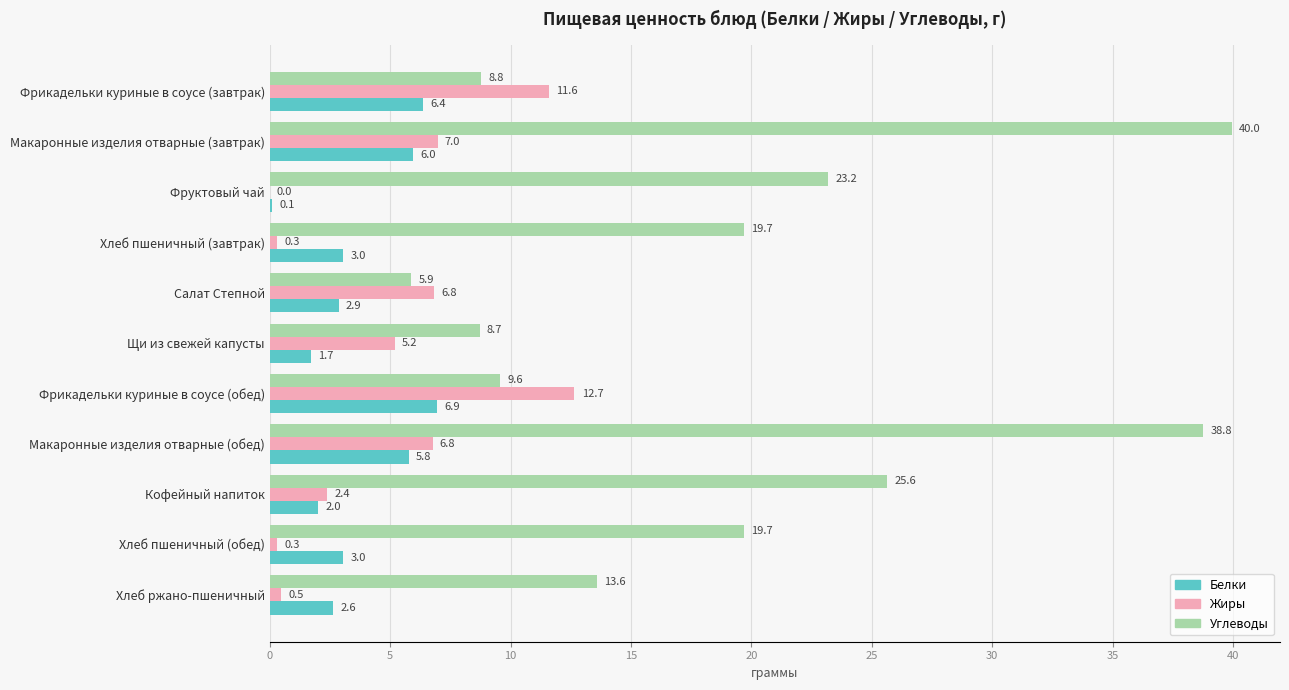

What value does the Углеводы series have at Макаронные изделия отварные (завтрак)?

40.0